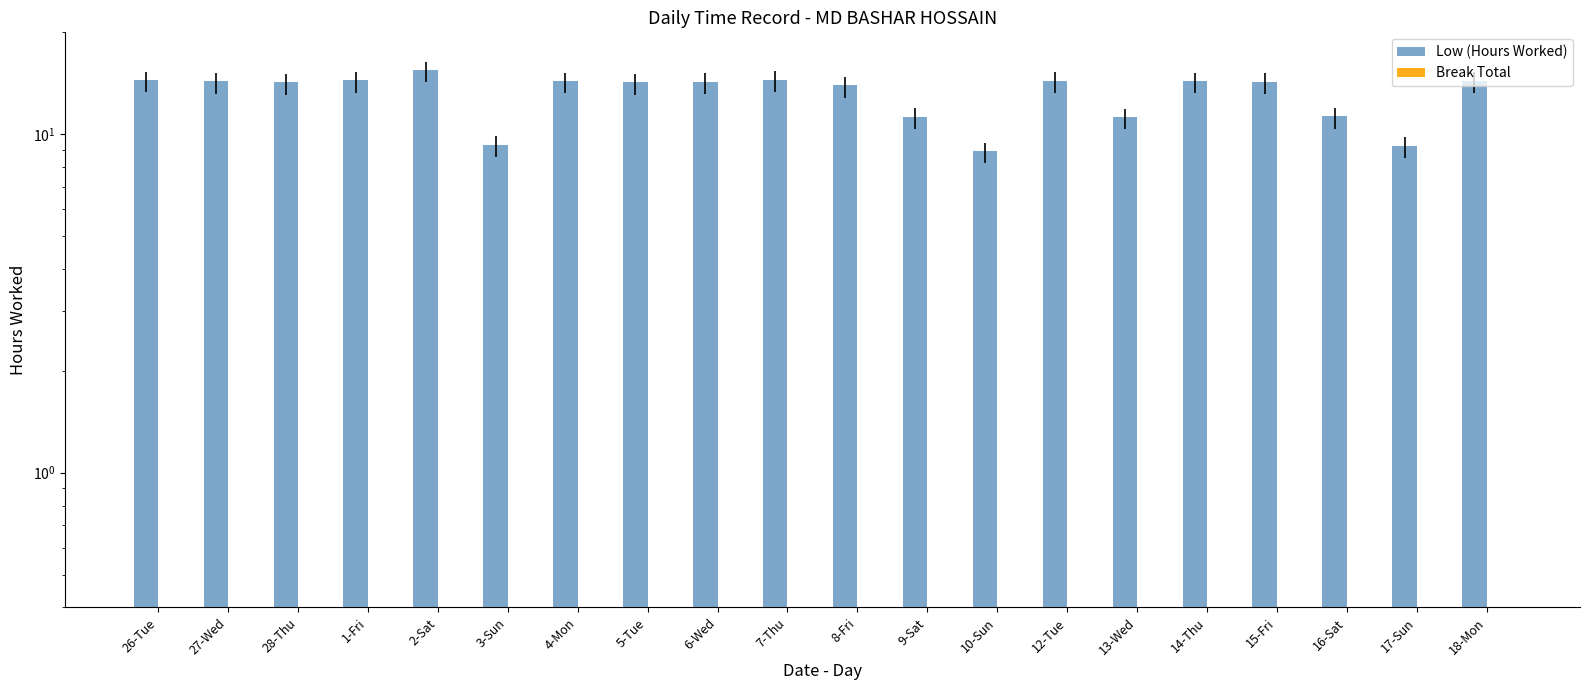

Read the Low (Hours Worked) value at 27-Wed.

14.3